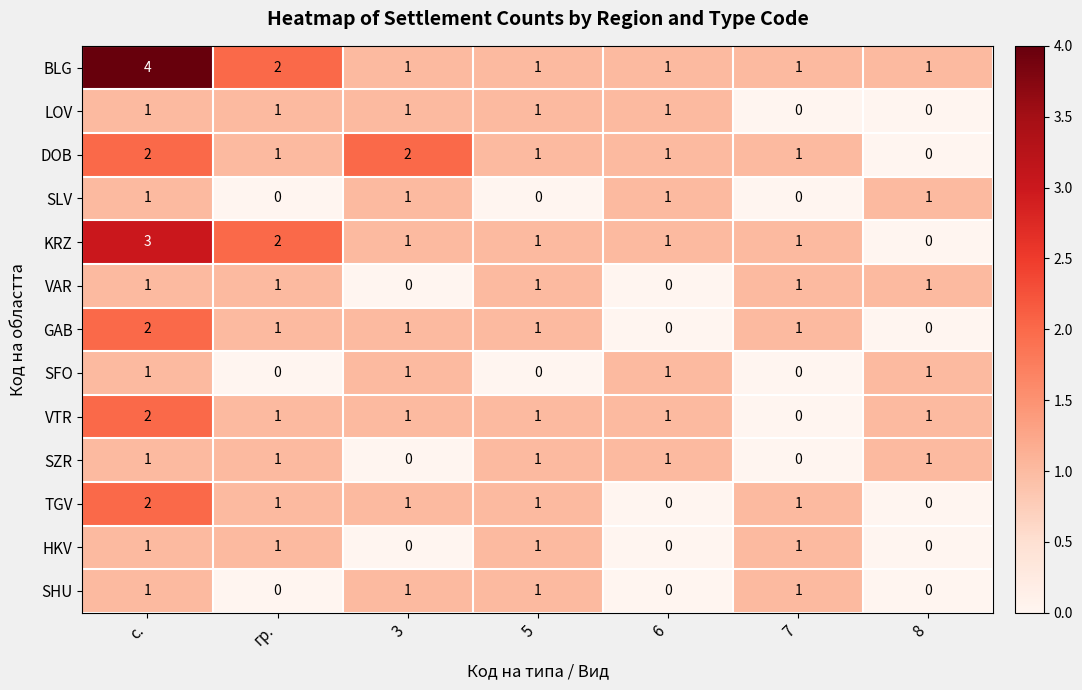

At which category does the chart reach its peak across all series?

с.